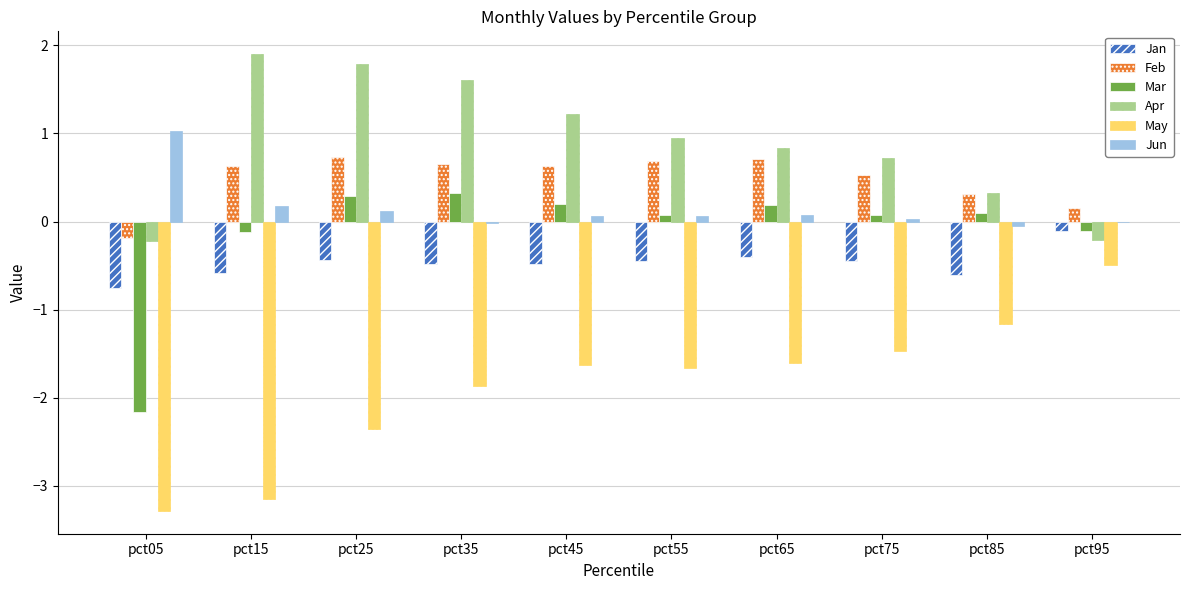

What is the average value of the Apr series?

0.9